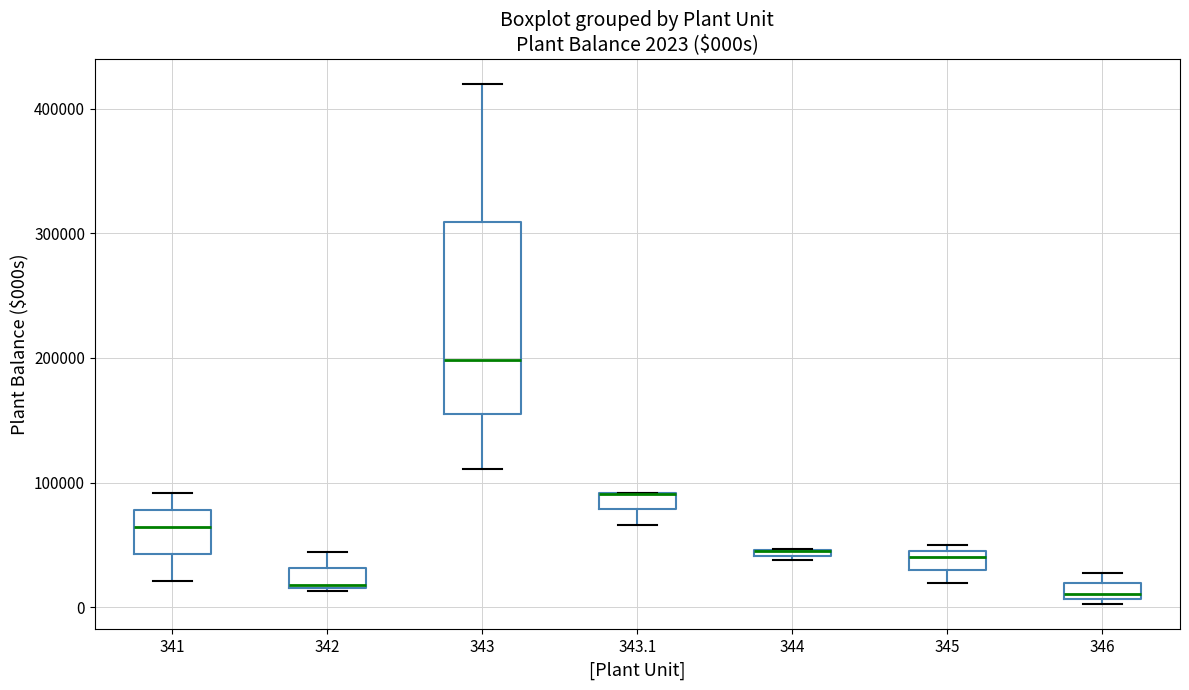

Comparing the boxes themselves (not the whiskers), which one is the tallest?

343